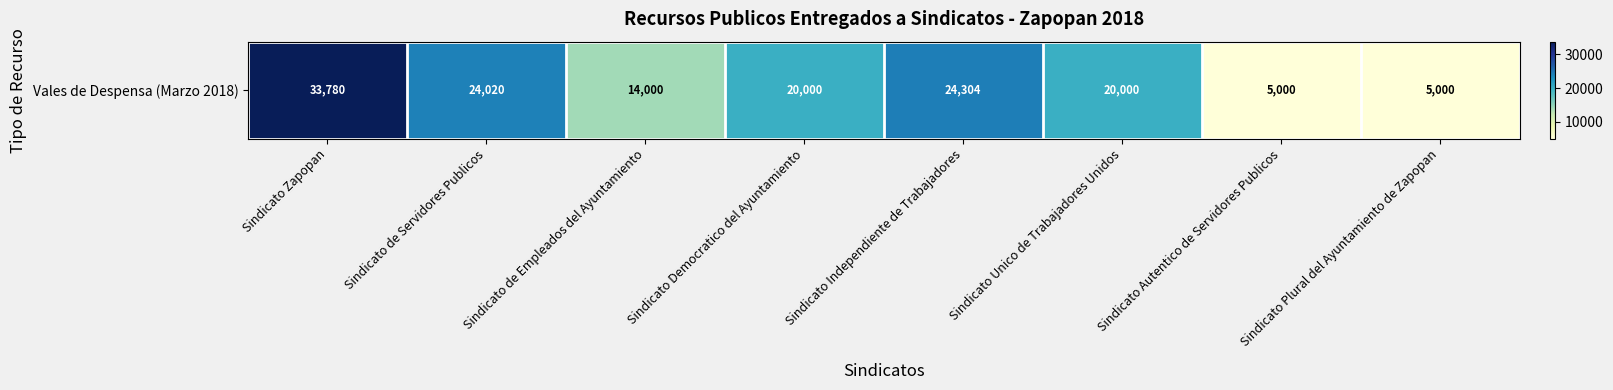

What is the change in value from Sindicato Unico de Trabajadores Unidos to Sindicato Plural del Ayuntamiento de Zapopan?

-15000